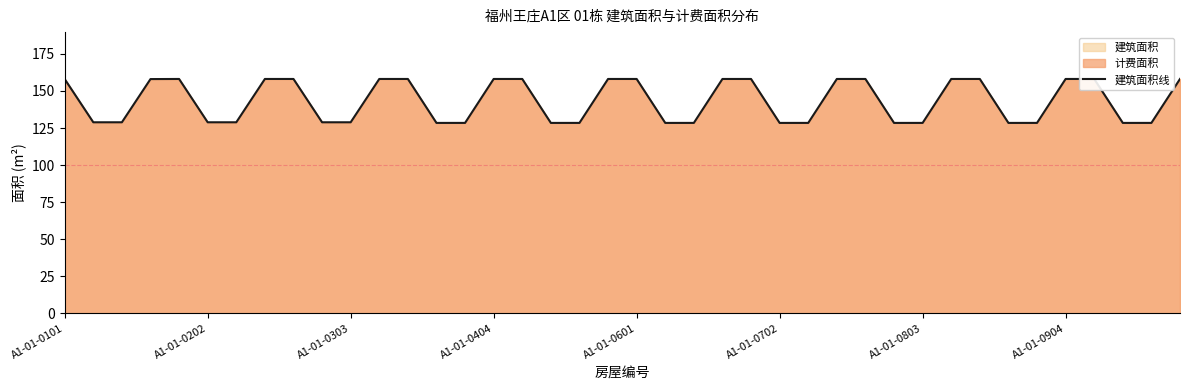

Which category has the highest value across all series?

A1-01-0601